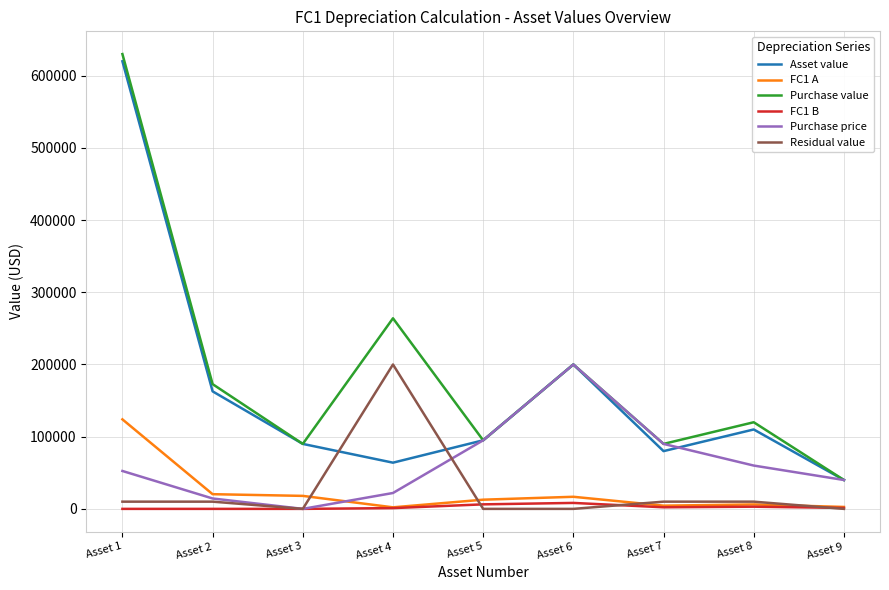

True or false: Residual value has more than 0 interior local peaks.

True